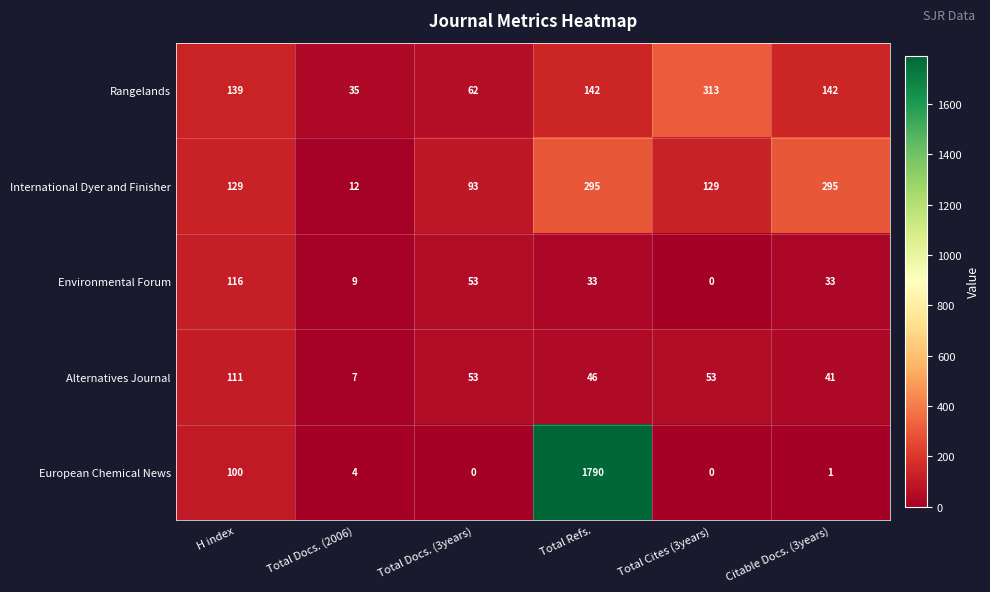

What is the sum of all Rangelands values?

833